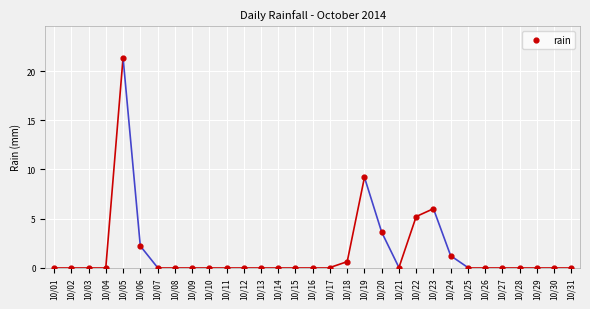

What Y value in the scatter plot is closest to 10?

9.2